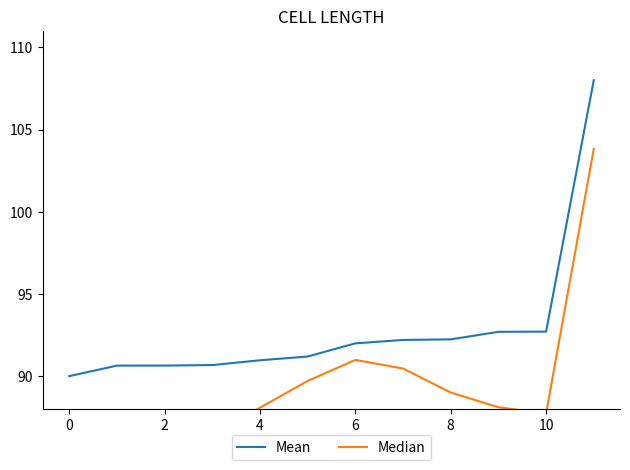

How many data points in Mean are above 91?

7